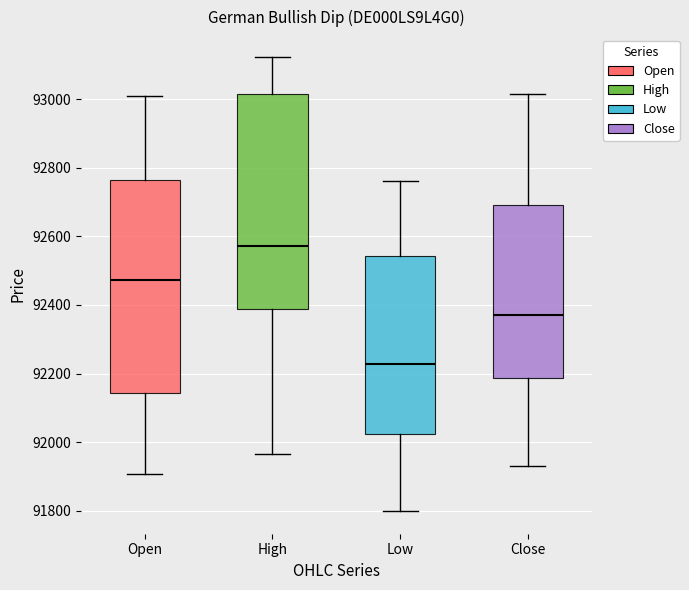

Where is the upper edge of the box for High on the y-axis? The values are not printed on the chart, so give them approximately, as read against the axis.

93020